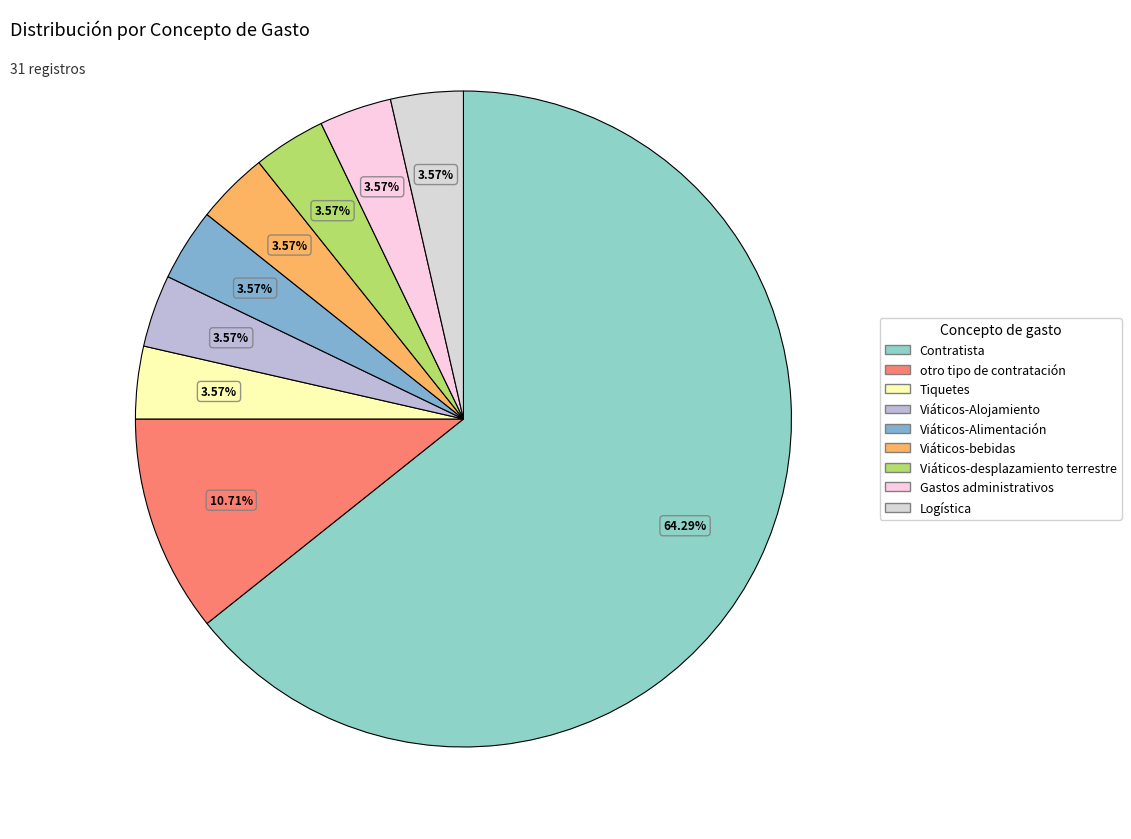

Which category has the smallest portion of the pie?

Tiquetes